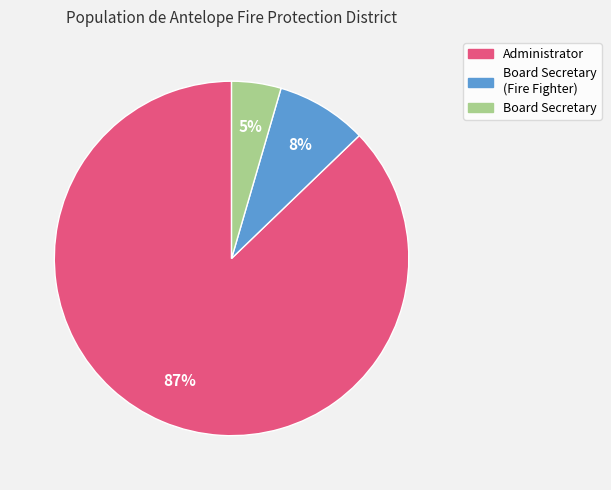

To the nearest percent, what is the average slice percentage?

33%